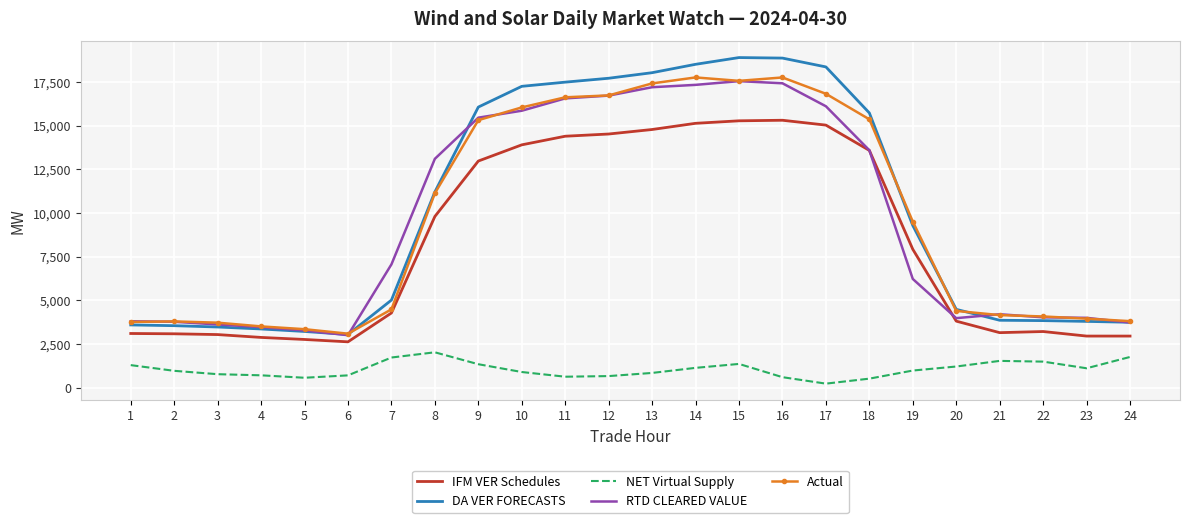

Where does the RTD CLEARED VALUE series first go above 7058?

7